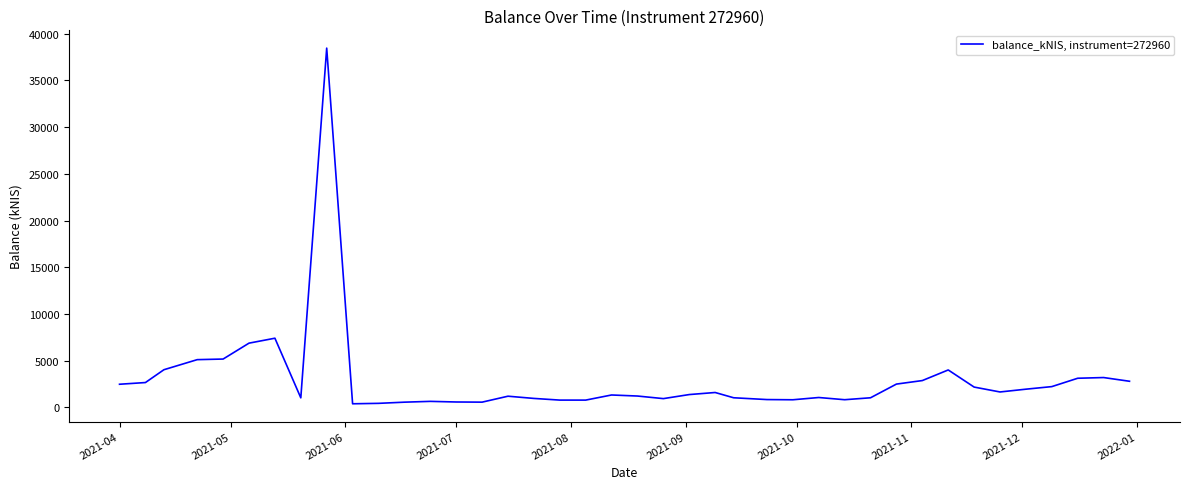

Does the chart display data point markers on the line(s)?

No